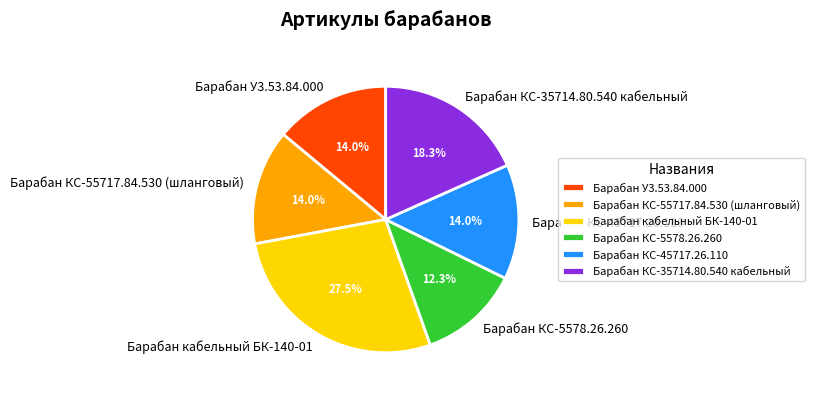

What percentage is the Барабан КС-55717.84.530 (шланговый) slice, to the nearest percent?

14%